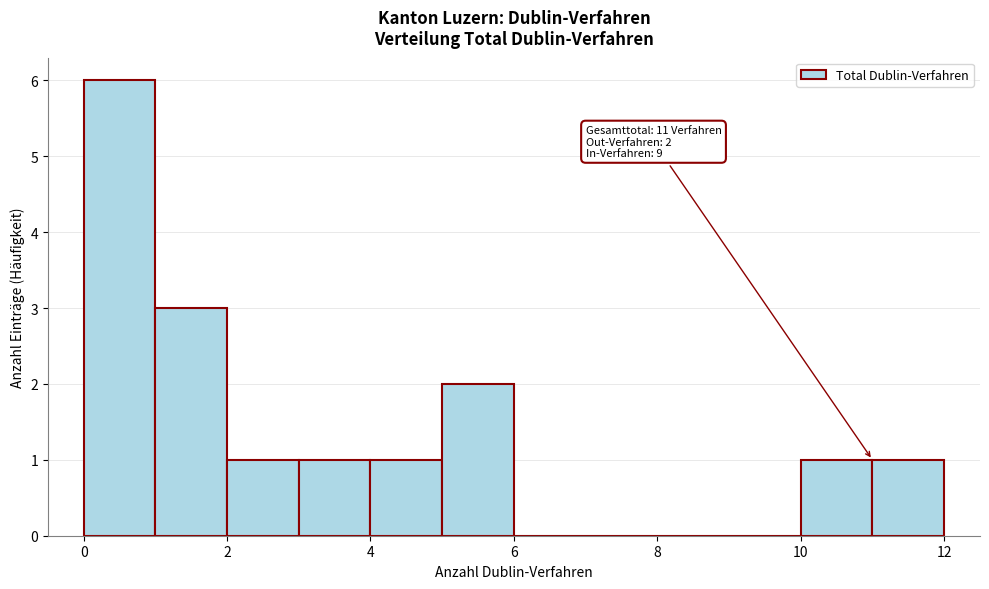

Over which range of the x-axis is the bar tallest?

0 to 1